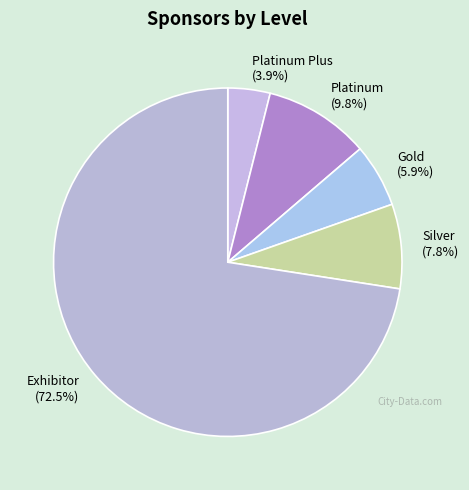

What is the largest slice in the pie chart?

Exhibitor